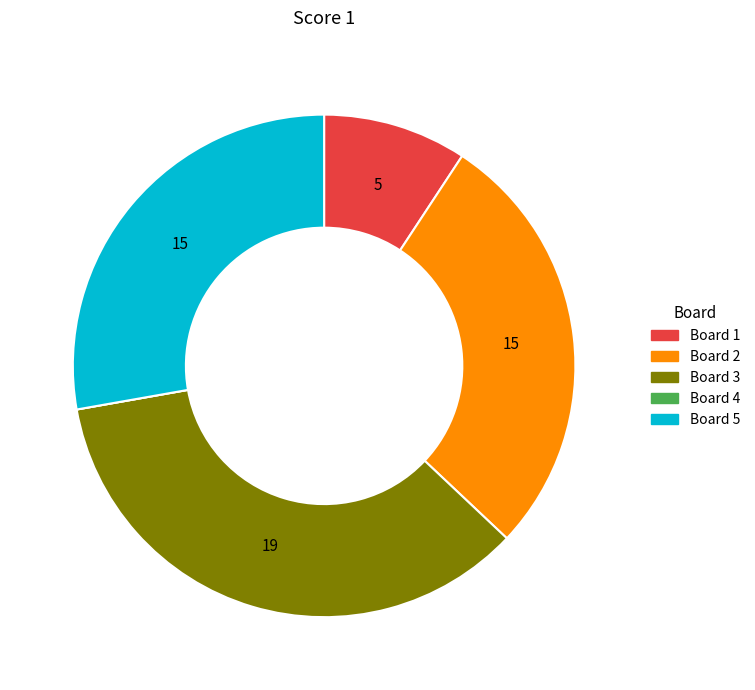

Does any single category account for the majority?

No